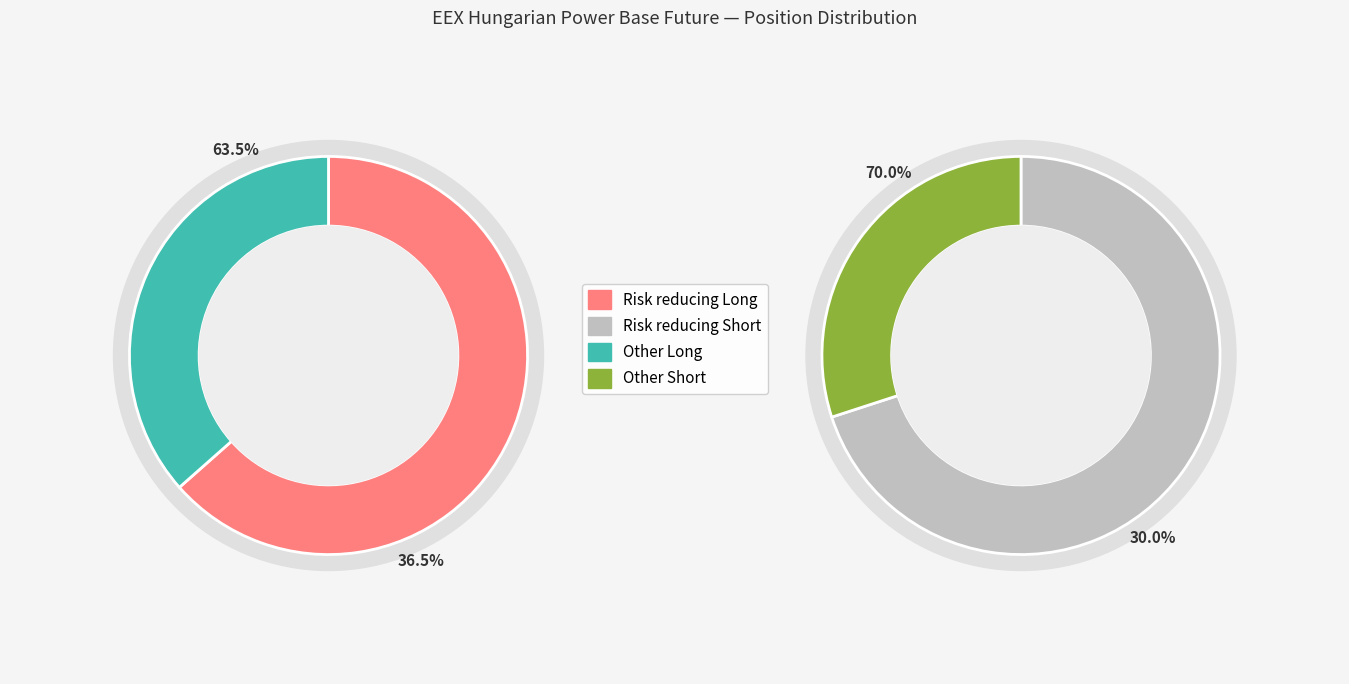

Does any single category account for the majority?

No